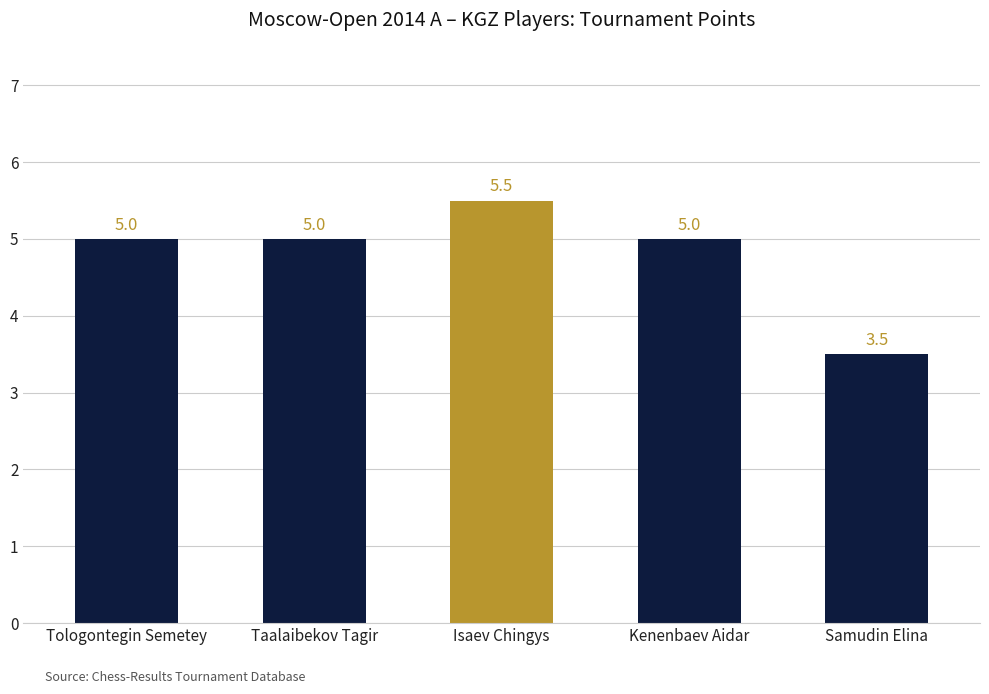

What is the change in value from Isaev Chingys to Kenenbaev Aidar?

-0.5